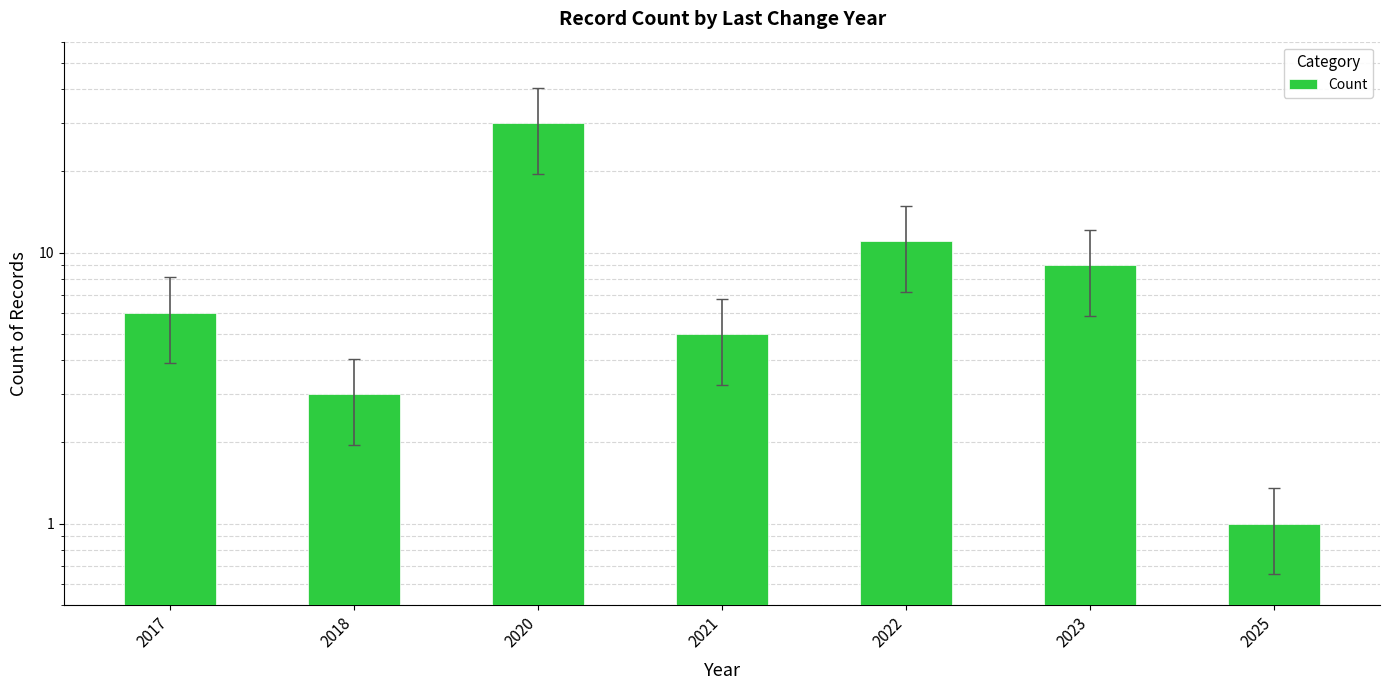

What is the smallest value displayed?

1